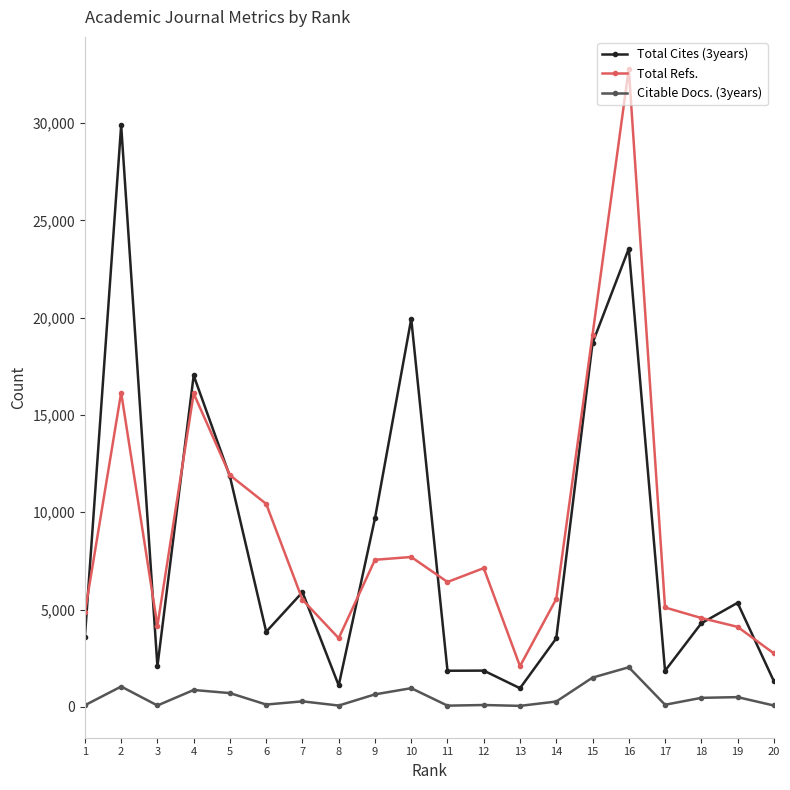

The value of Total Cites (3years) at 18 is 4295. True or false?

True